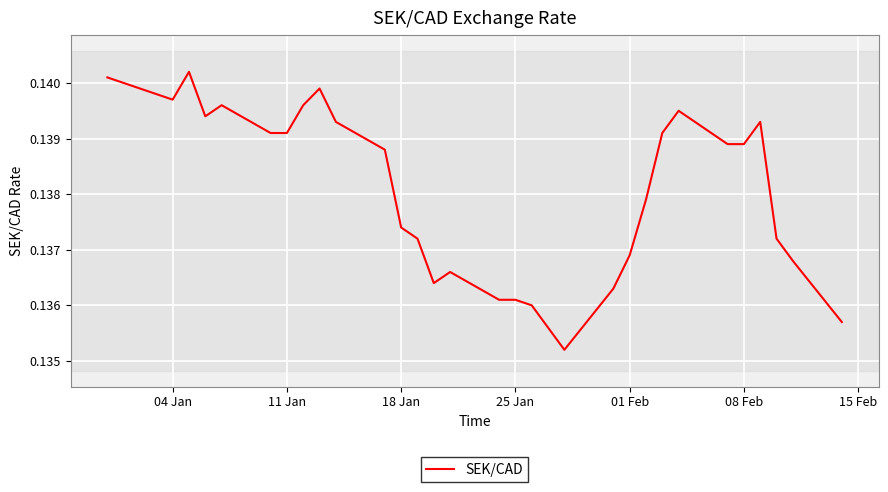

How many lines are shown in the chart?

1